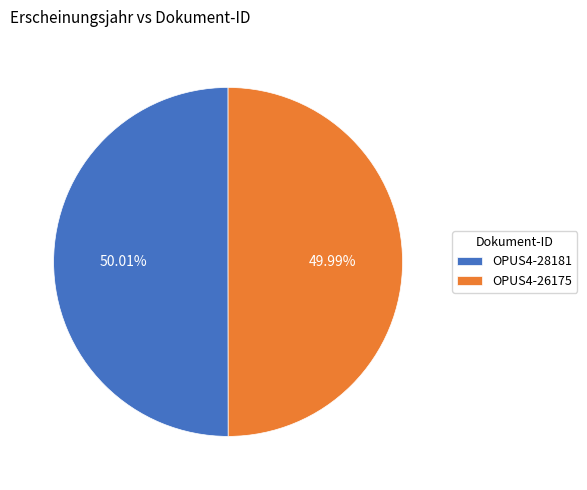

Does any single category account for the majority?

Yes